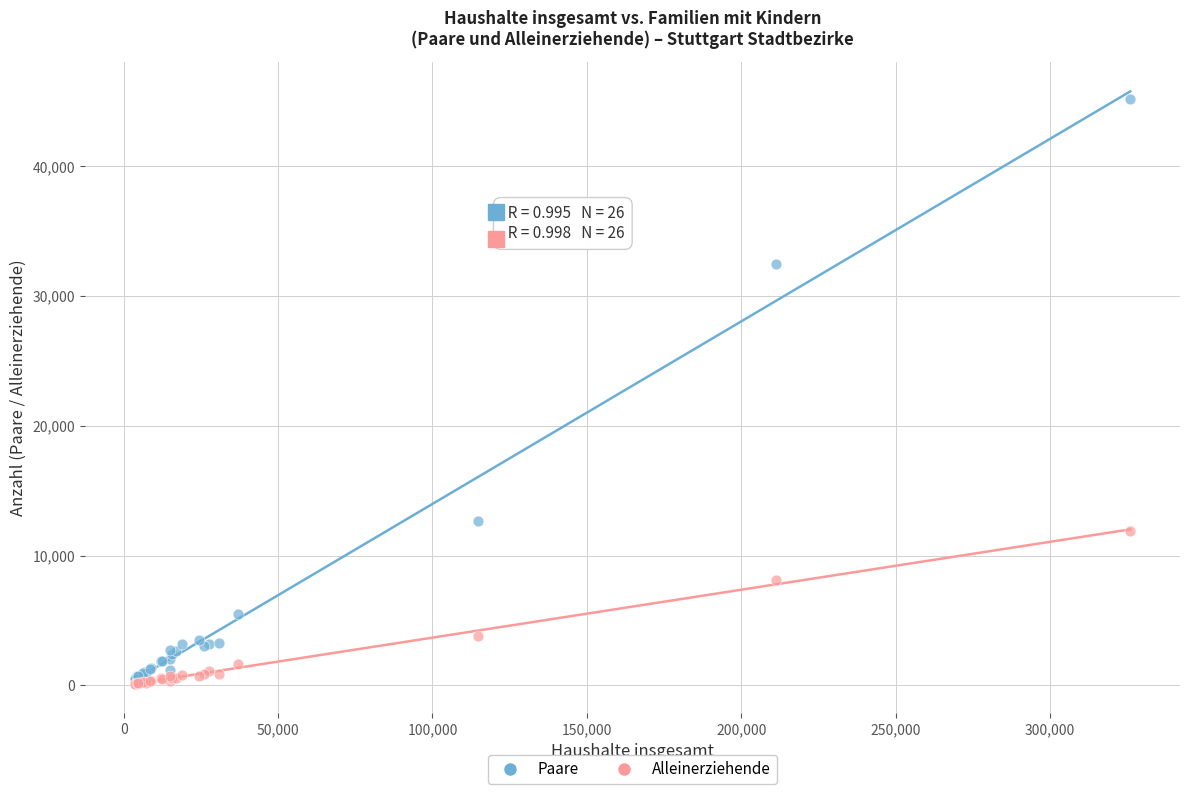

What are all the series names shown in the legend?

Paare, Alleinerziehende